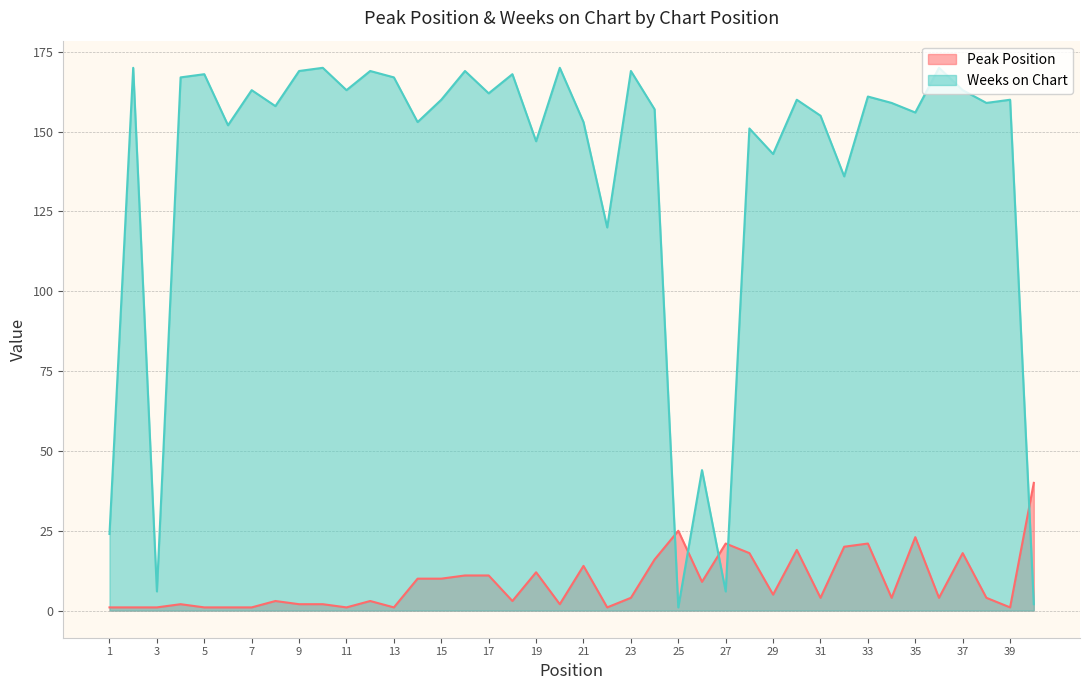

What is the total value across all series at 1?

25